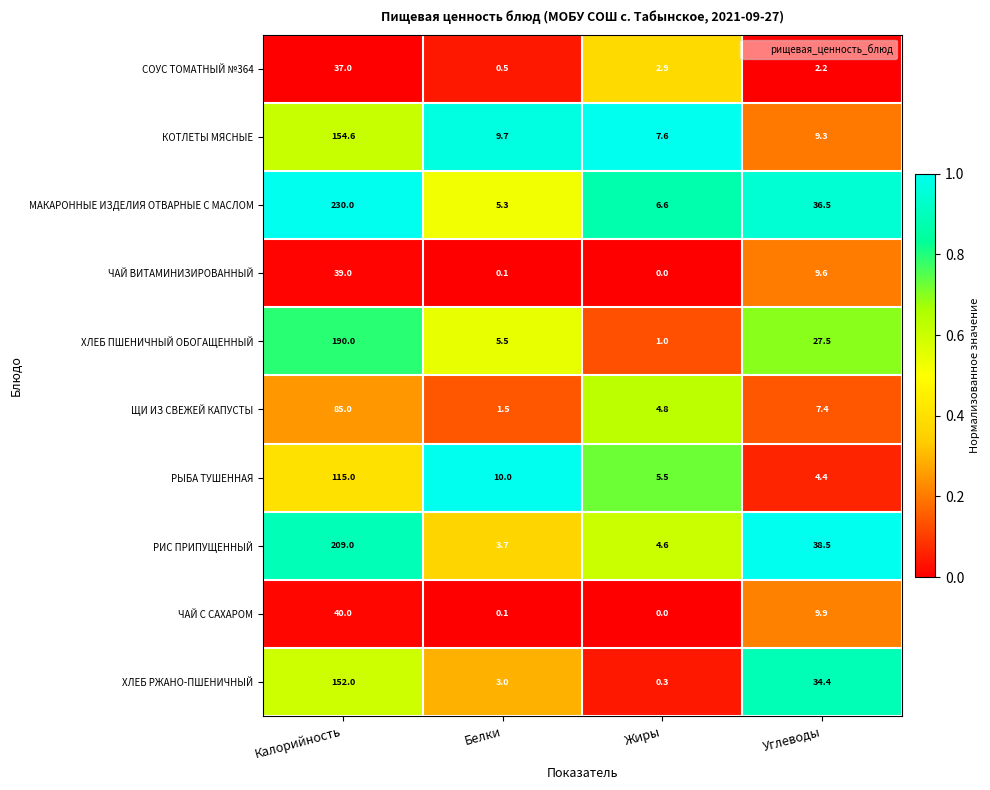

Where does the СОУС ТОМАТНЫЙ №364 series first go above 2?

Калорийность